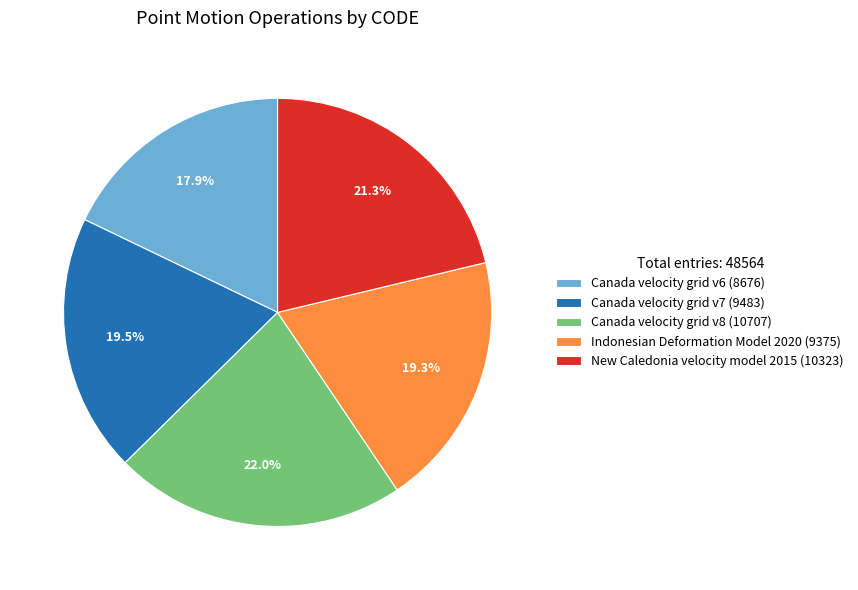

How many slices are in this pie chart?

5